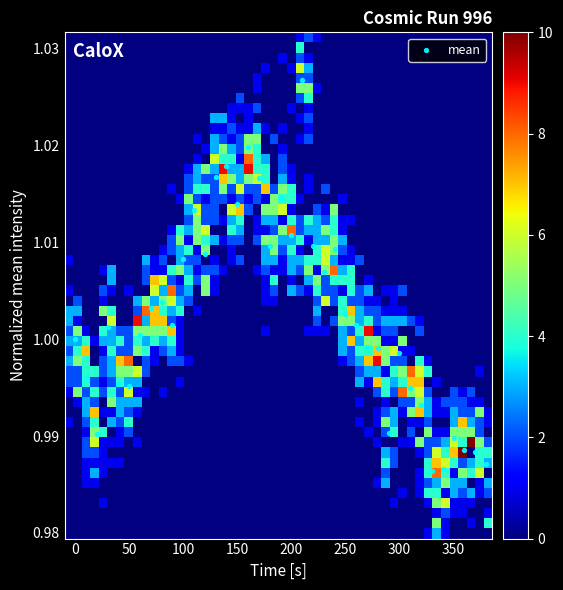

What is the range of X values (max minus min)?

380.0